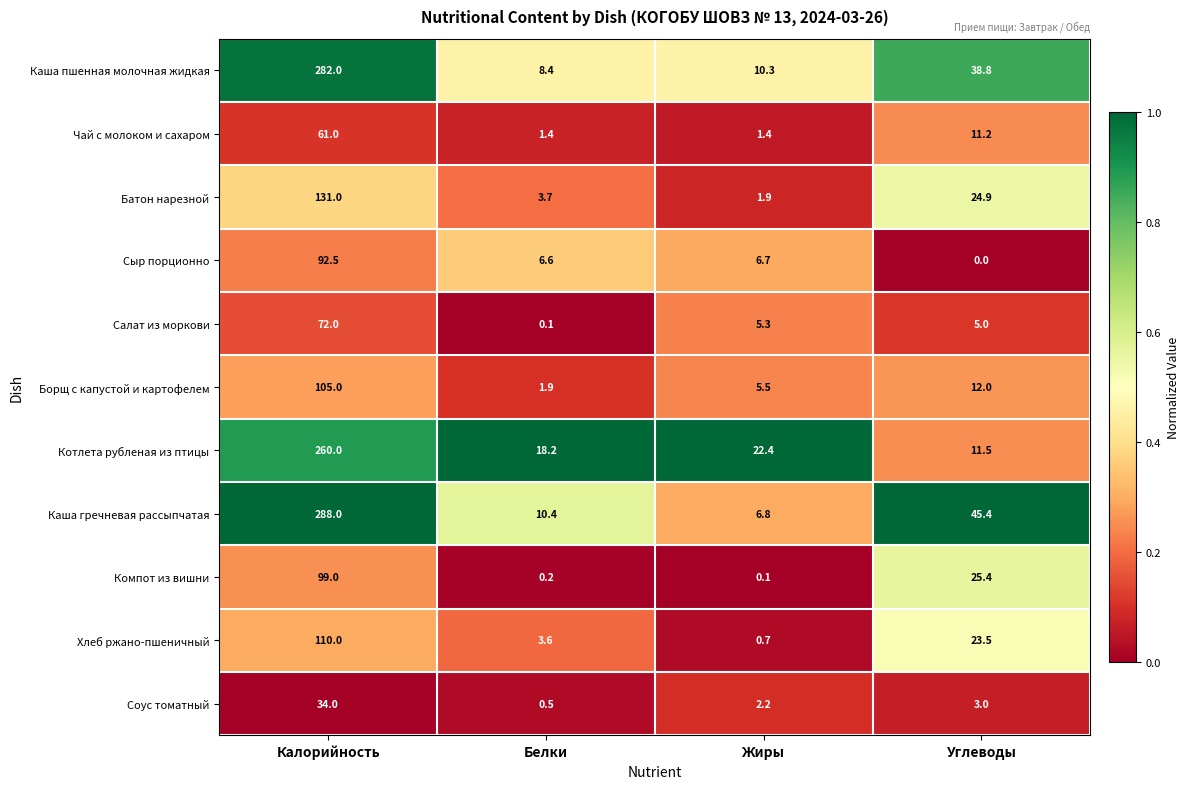

What is the total value across all series at Жиры?

63.3